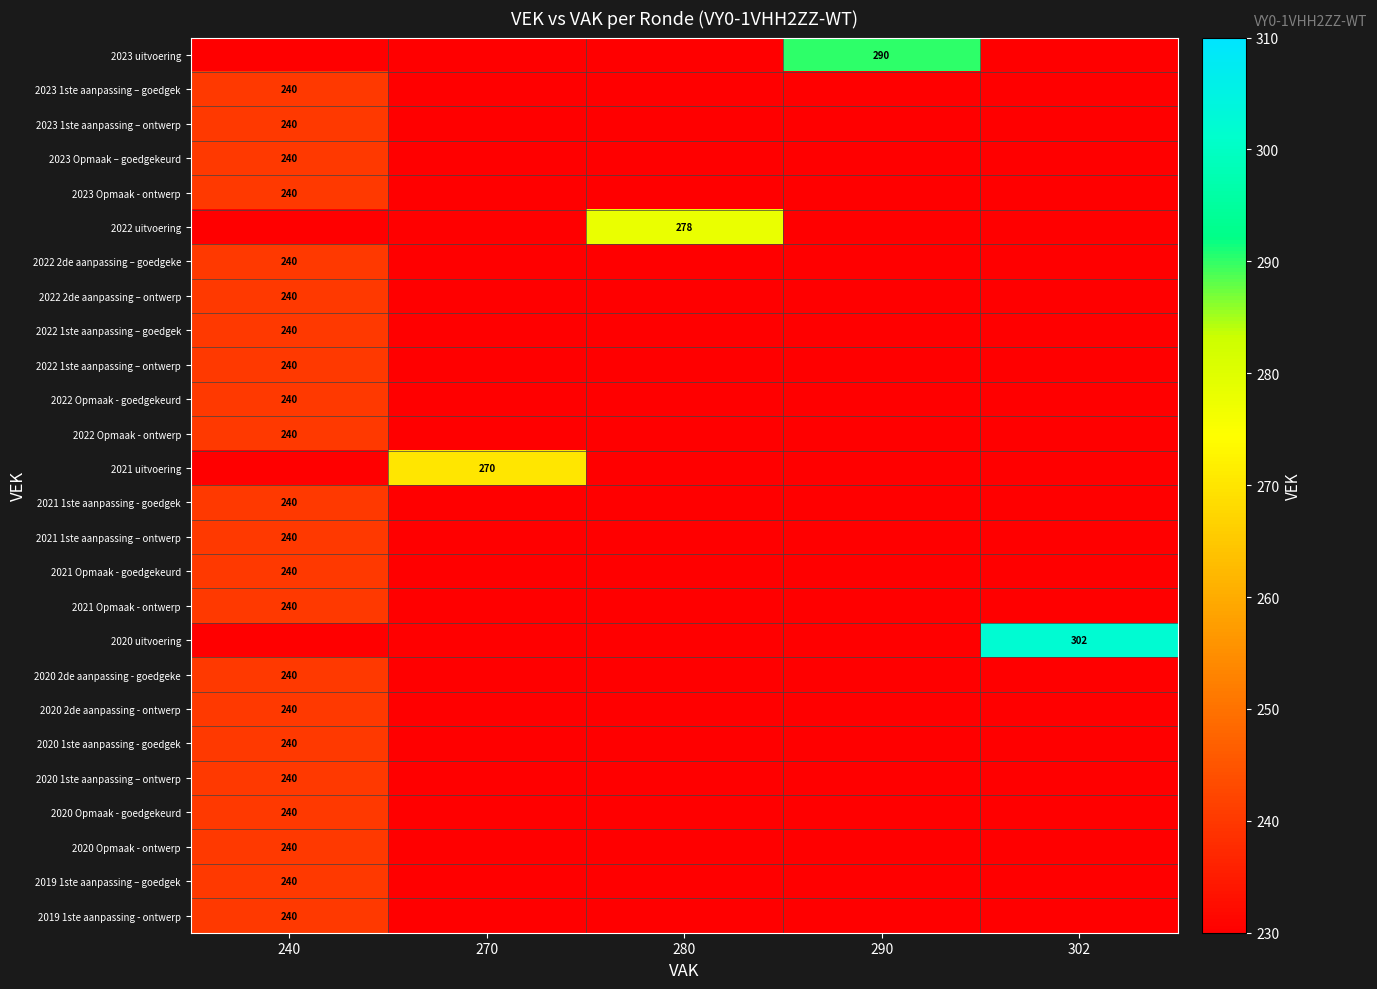

At how many categories does at least one series exceed 73?

5